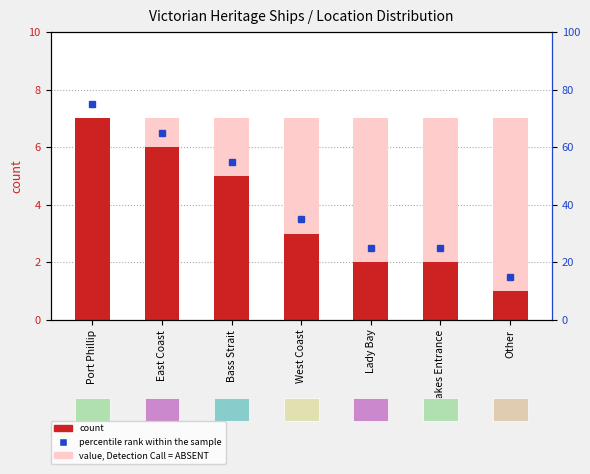

How many data points does each series have?

7